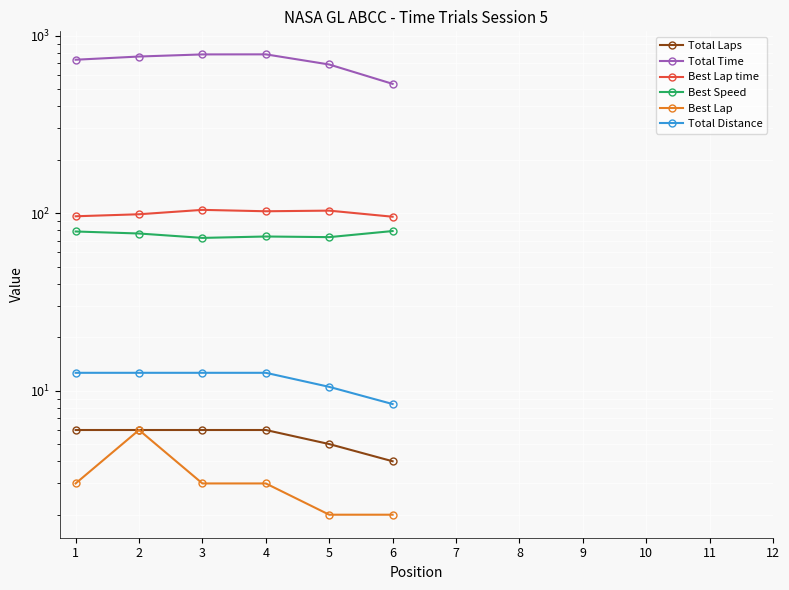

True or false: Total Laps and Best Speed intersect in this chart.

False